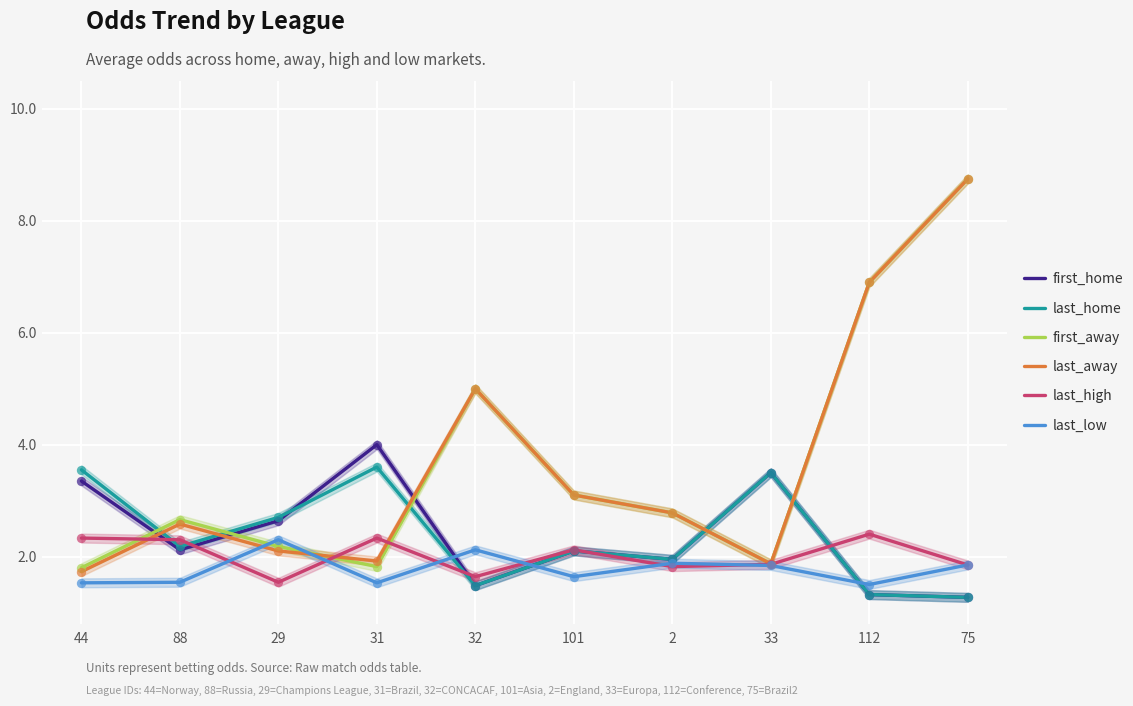

Which series has the widest spread of Y values?

last_away